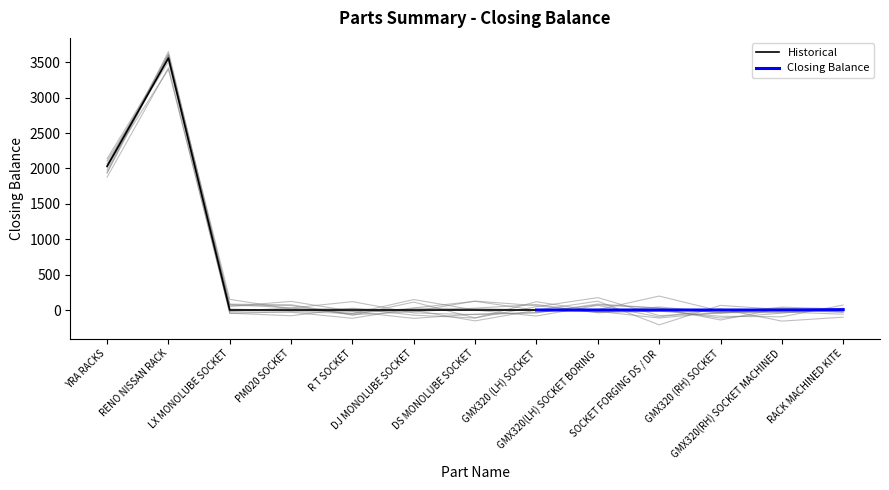

Reading left to right, what are all the values shown in this chart?

YRA RACKS=2107.5	RENO NISSAN RACK=3503.8	LX MONOLUBE SOCKET=-26.2	PM020 SOCKET=-31.4	R T SOCKET=-117.1	DJ MONOLUBE SOCKET=23.7	DS MONOLUBE SOCKET=20.9	GMX320 (LH) SOCKET=0.4	GMX320(LH) SOCKET BORING=-18.8	SOCKET FORGING DS / DR=-113.2	GMX320 (RH) SOCKET=-33.7	GMX320(RH) SOCKET MACHINED=-27.4	RACK MACHINED KITE=-59.2